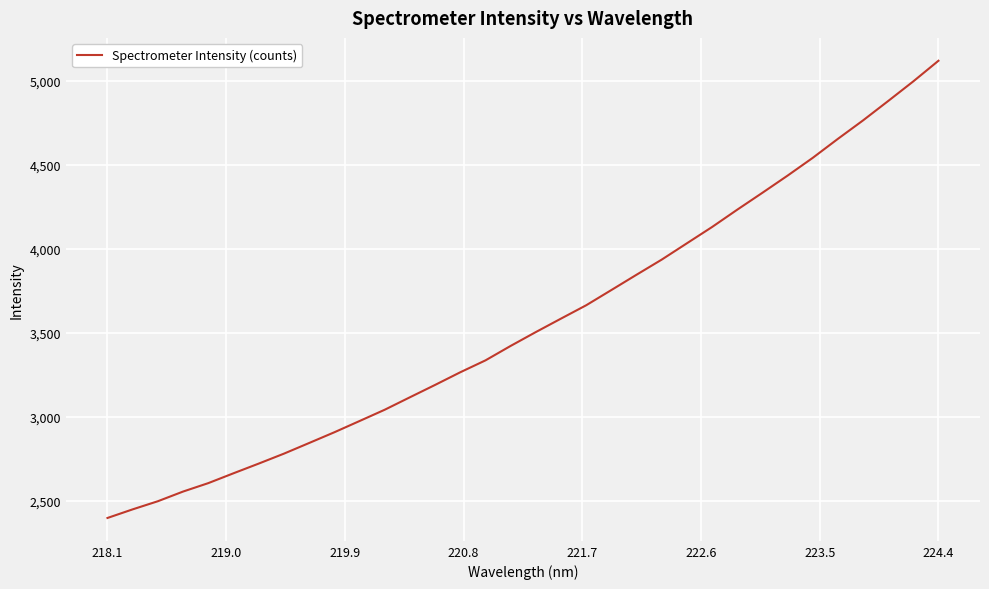

Is this an area chart (filled region under the line)?

No